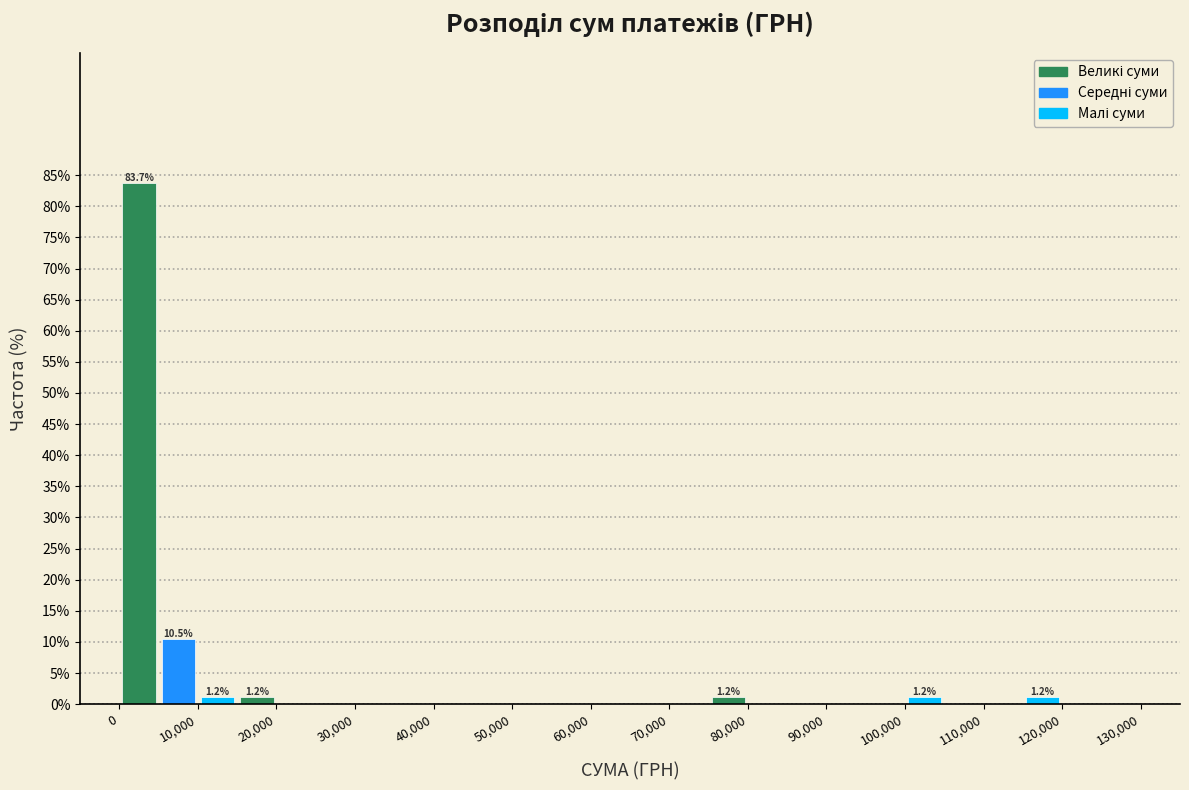

Which range on the x-axis has the tallest bar?

0 to 5000